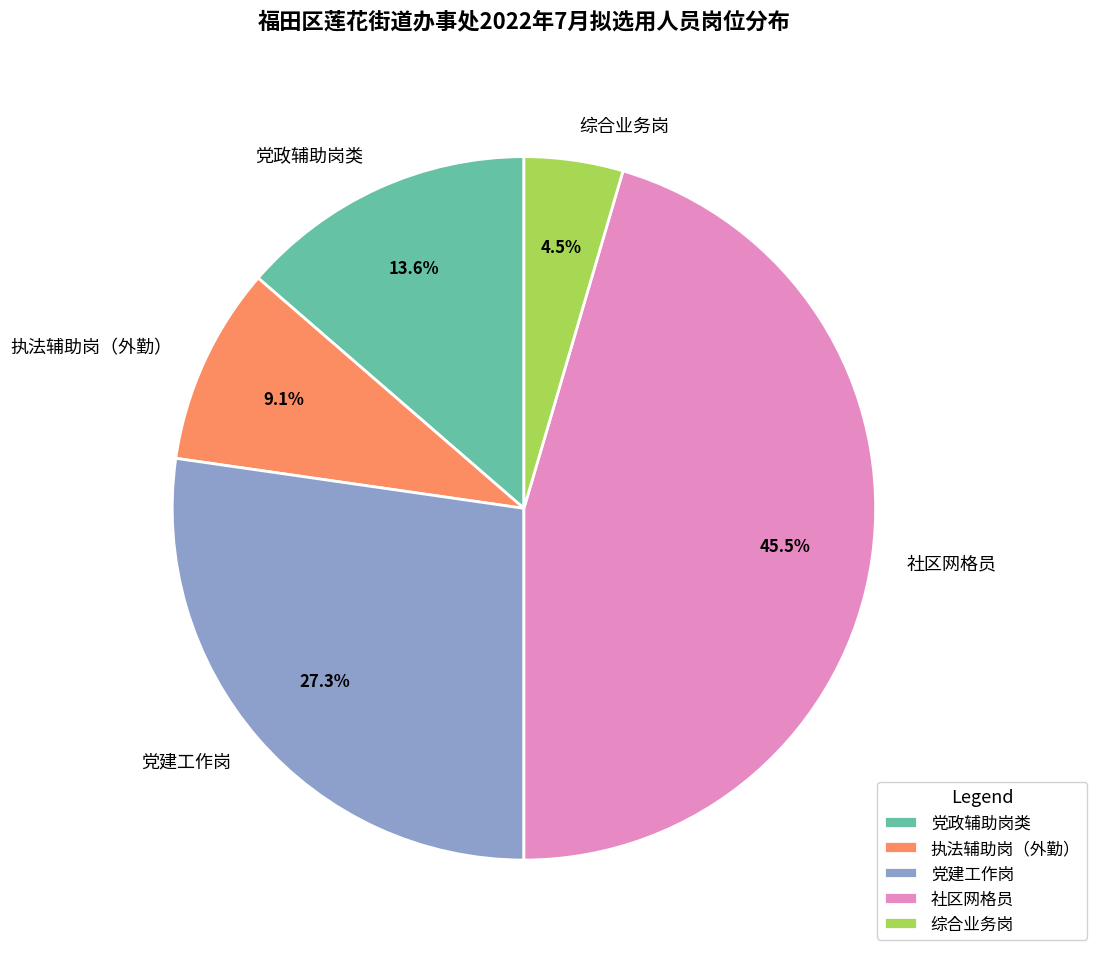

Does 执法辅助岗（外勤） represent more than half of the total?

No